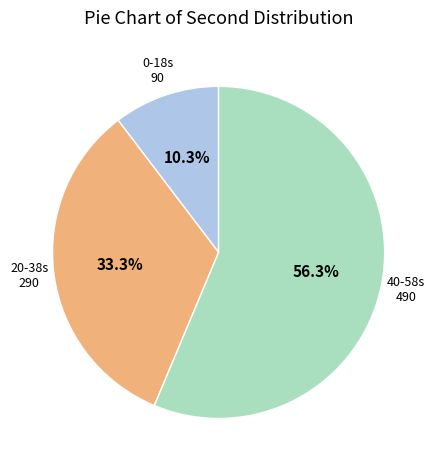

Is there a majority slice in this chart?

Yes